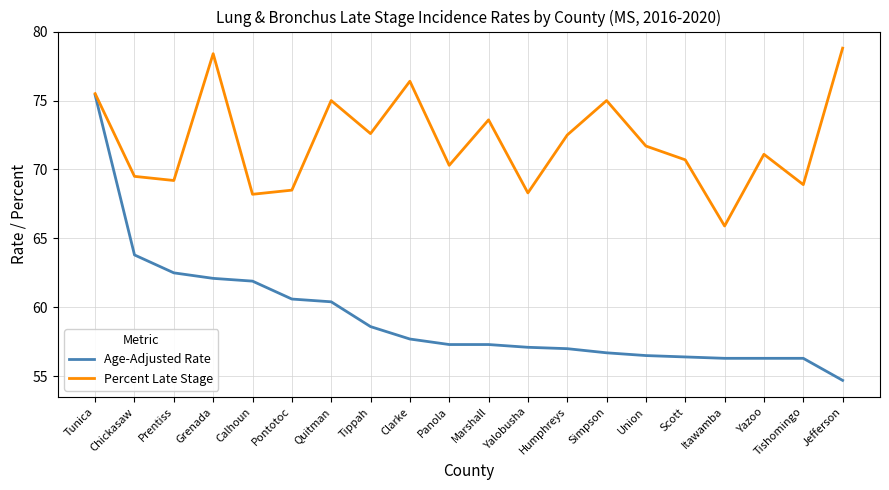

At which label does Percent Late Stage reach its peak?

Jefferson